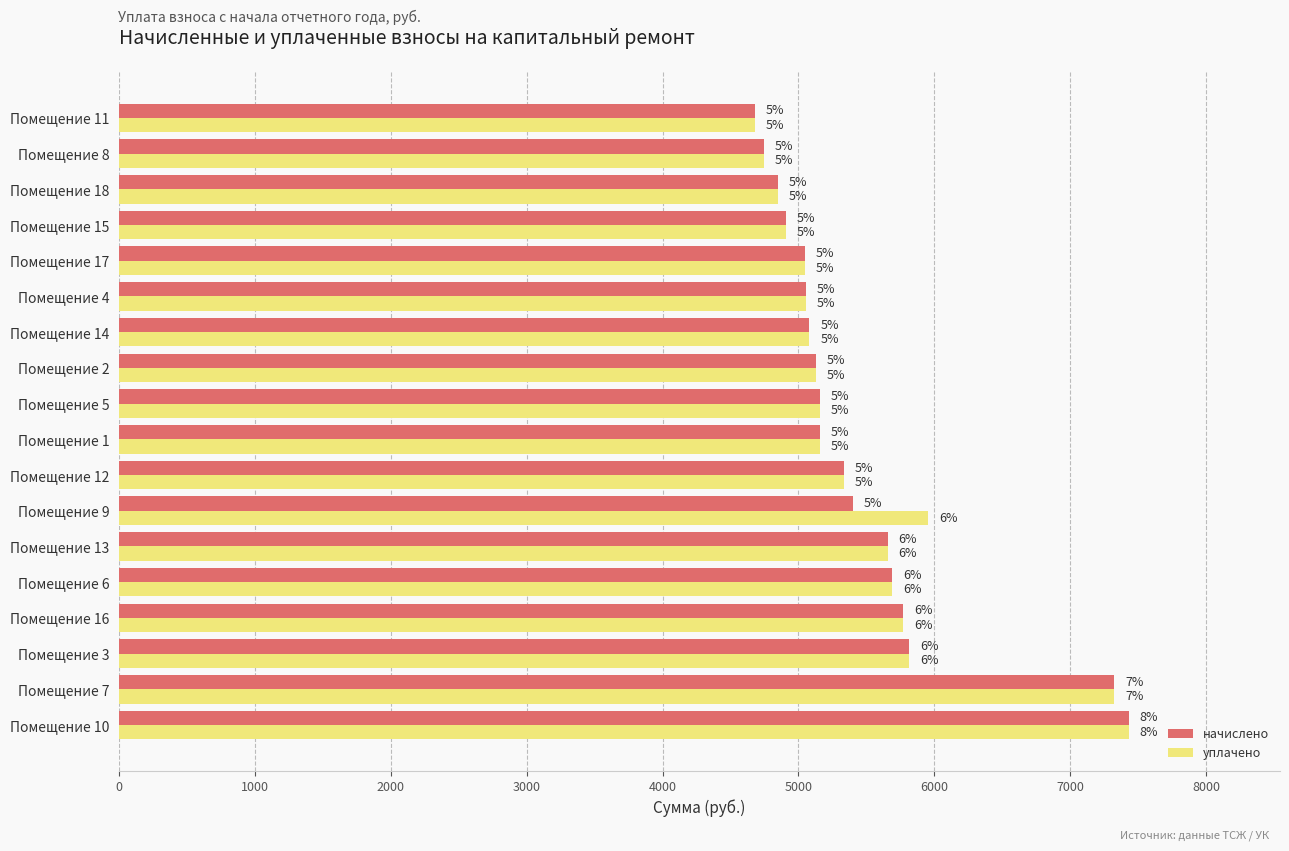

Rank the series by their maximum value, from lowest to highest.

начислено, уплачено